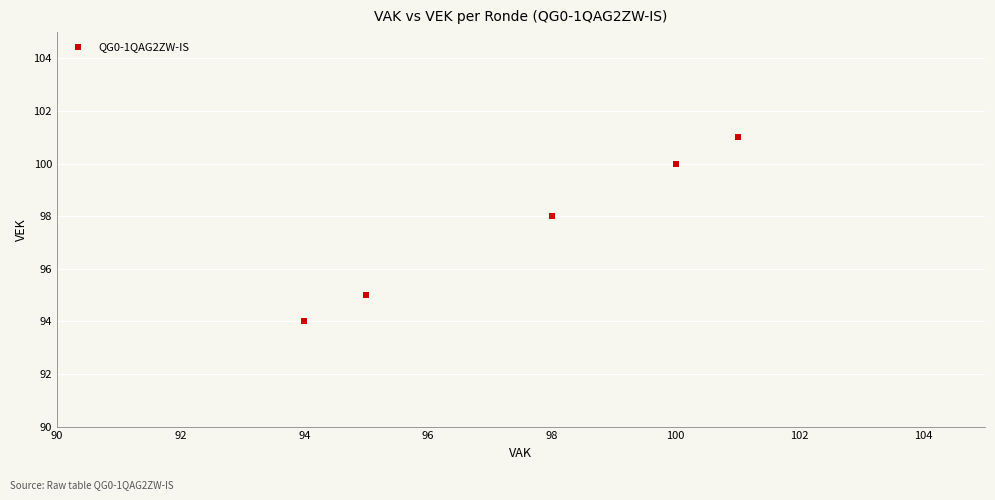

What Y value in the scatter plot is closest to 97?

98